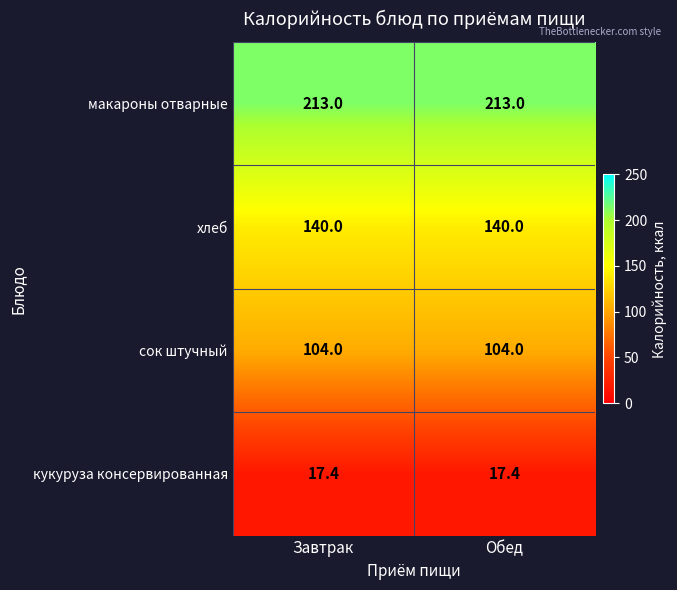

The сок штучный series shows 104.0 at Обед. True or false?

True